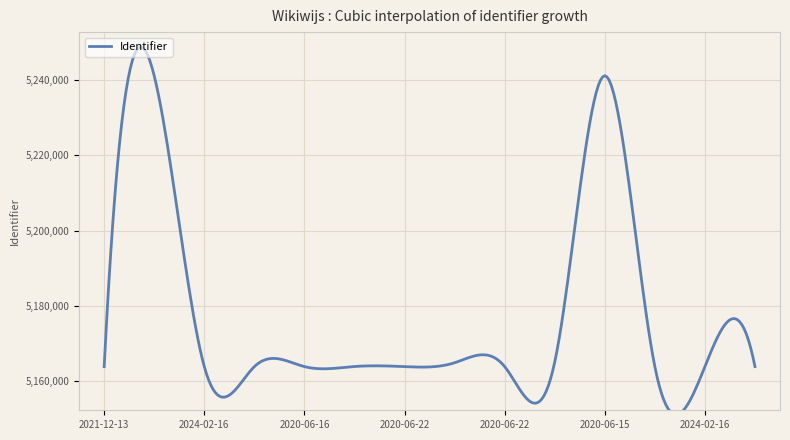

True or false: the data shows 1844034 at 2020-06-22.

False